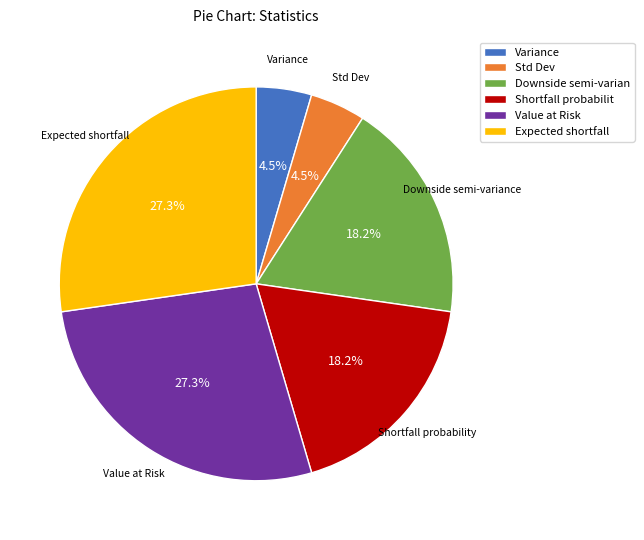

Is the sum of Std Dev and Expected shortfall greater than half?

No